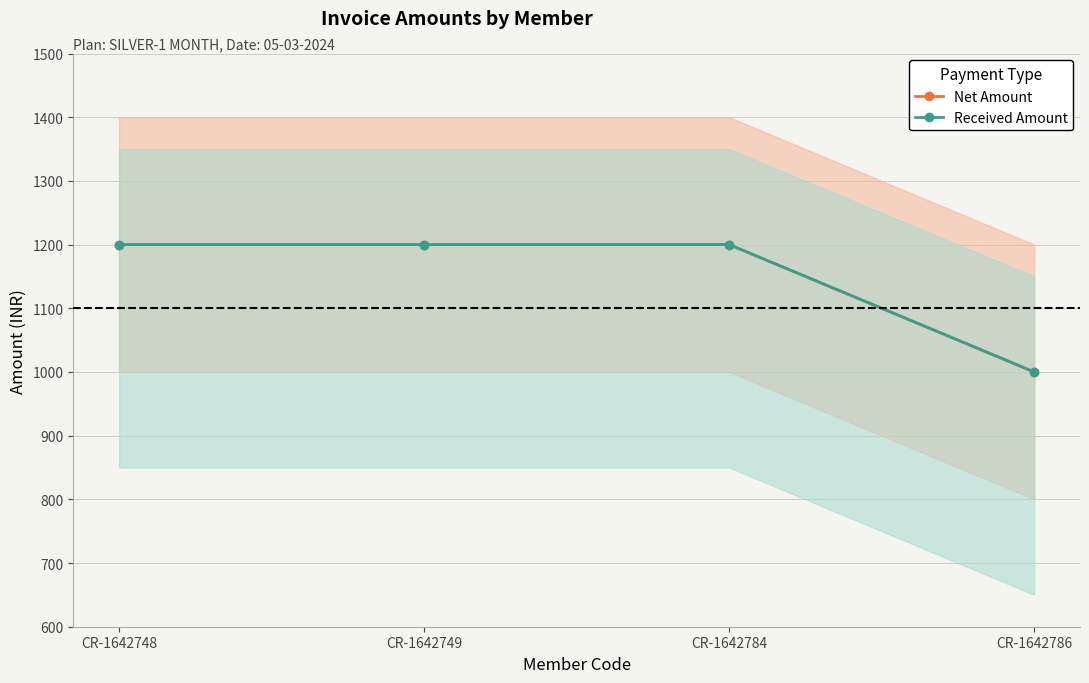

What is the total value across all series at CR-1642749?

2400